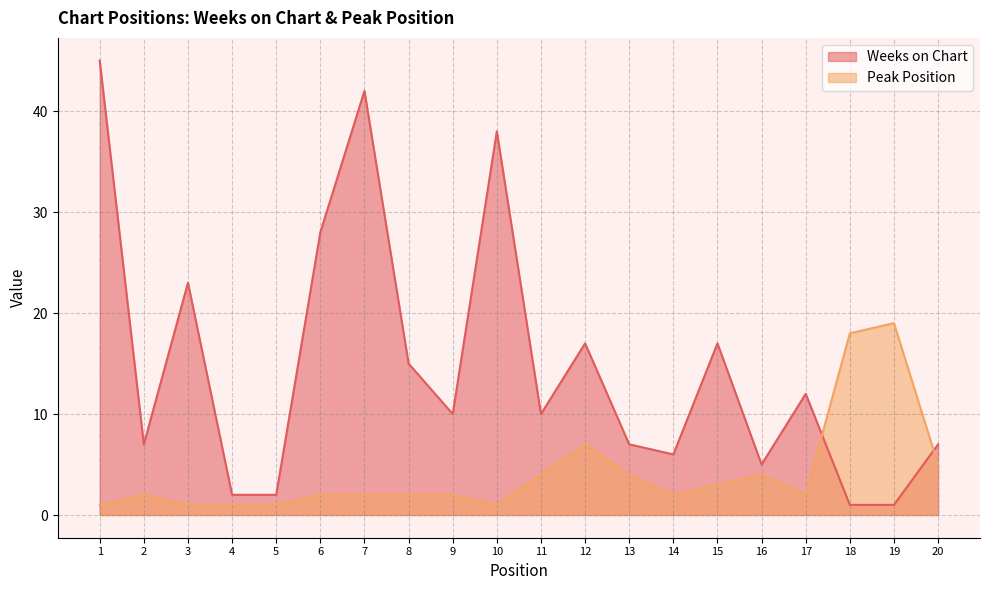

How many categories are shown in the chart?

20